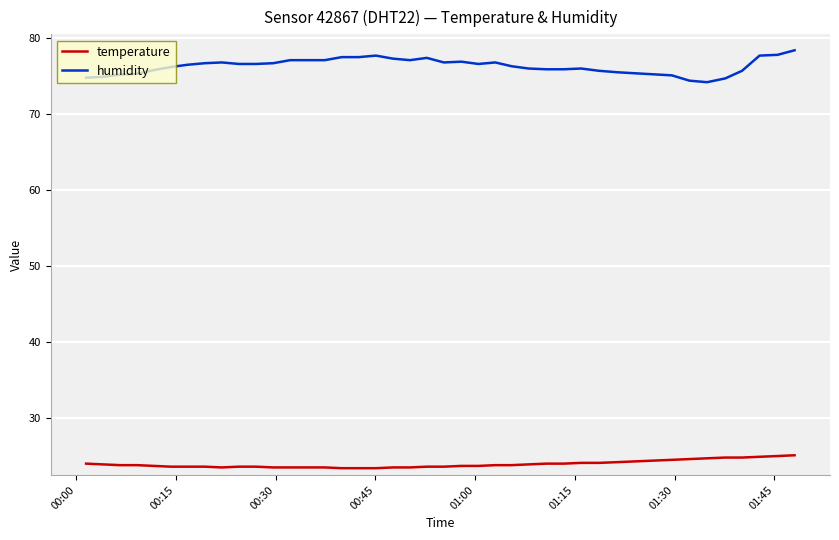

Rank the series by their average value, from lowest to highest.

temperature, humidity